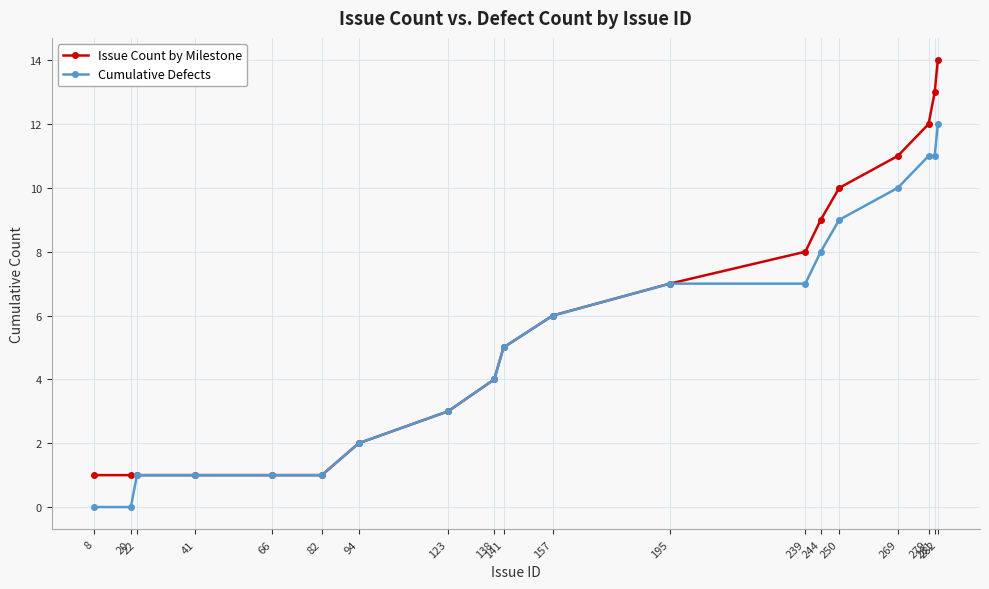

Which series has the largest total across all categories?

Issue Count by Milestone